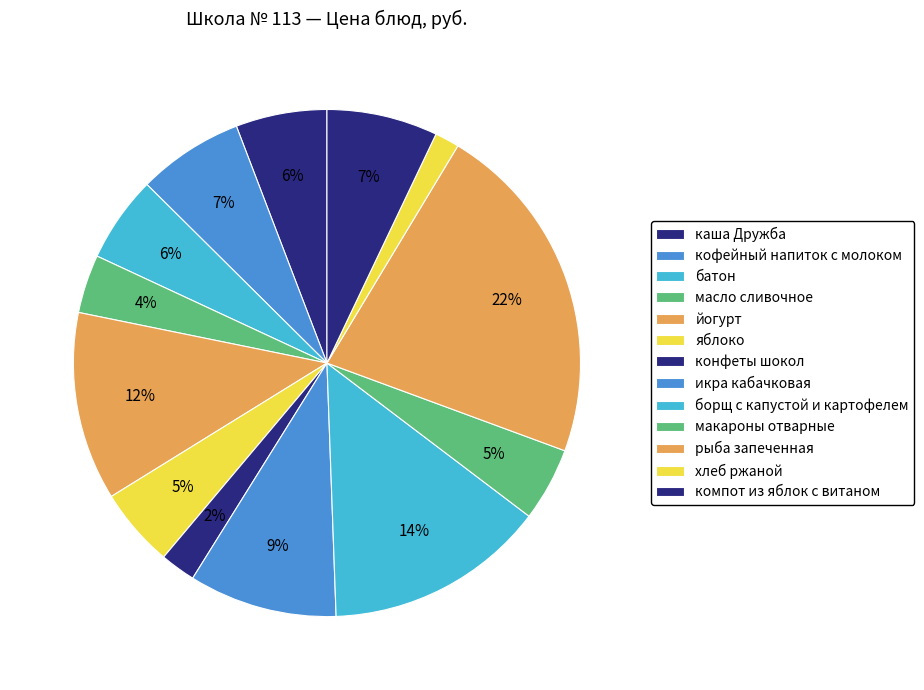

Between макароны отварные and икра кабачковая, which is larger?

икра кабачковая